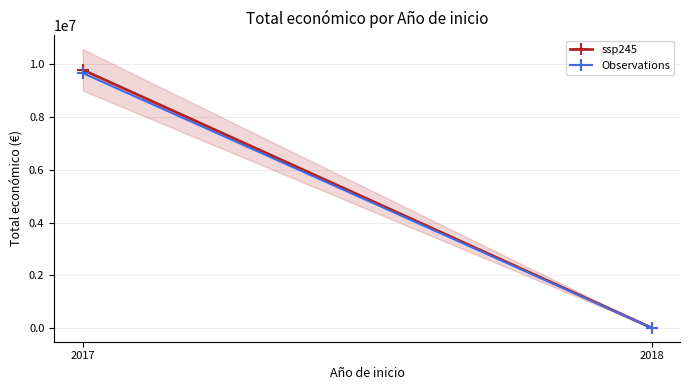

Is this an area chart (filled region under the line)?

No